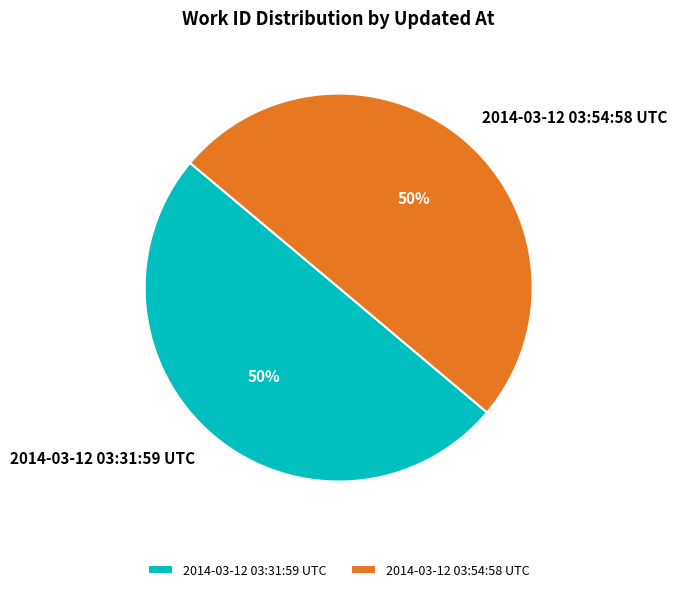

True or false: 2014-03-12 03:54:58 UTC accounts for 45% of the total.

False